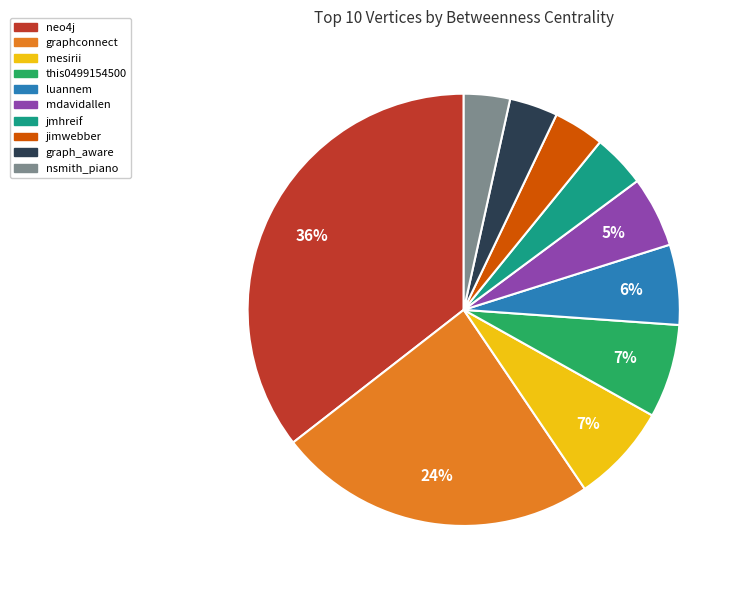

Between graphconnect and jmhreif, which is larger?

graphconnect